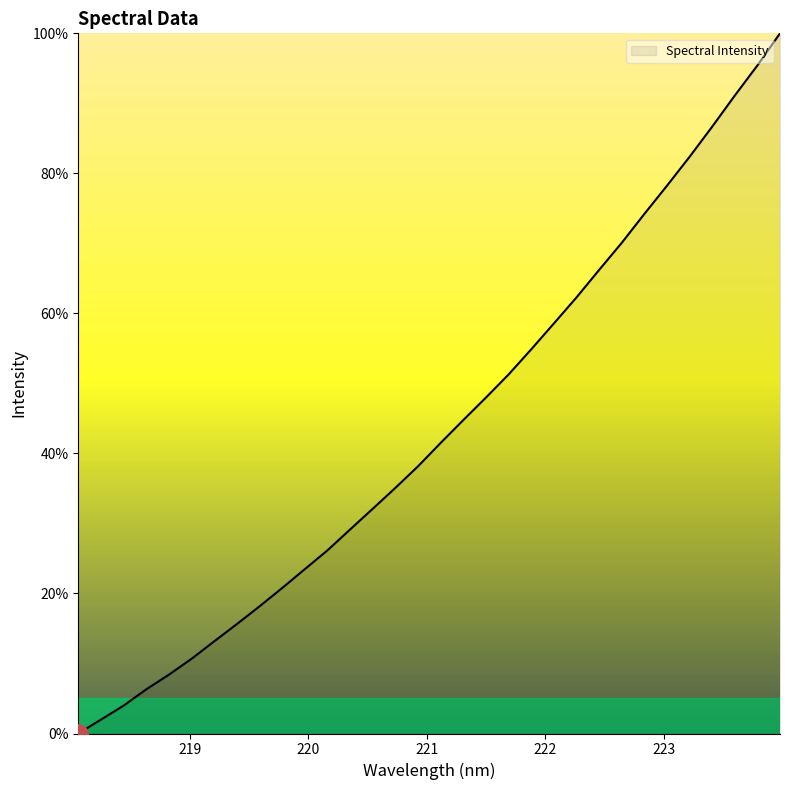

Does the chart have visible grid lines?

No